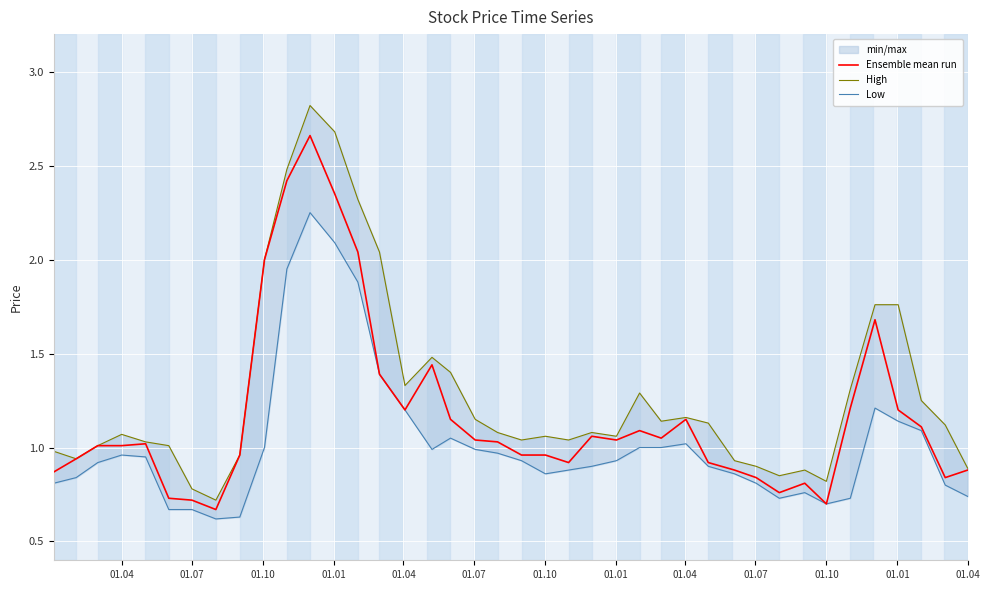

What is the difference between the maximum and minimum values in the Ensemble mean run series?

2.0